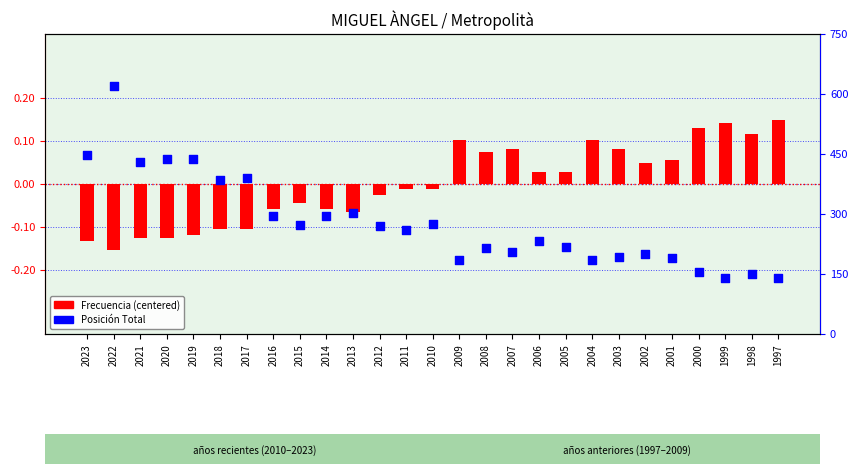

At which category is the sum across all series the highest?

2022